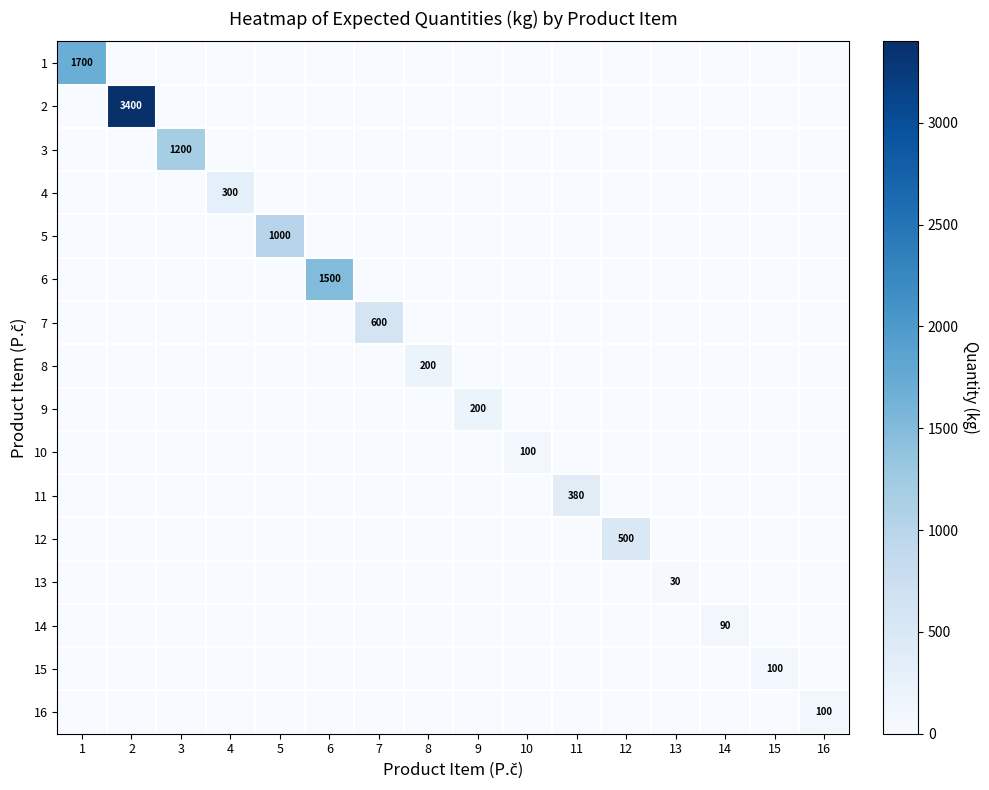

Is it true that 13 equals 0 at 4?

True